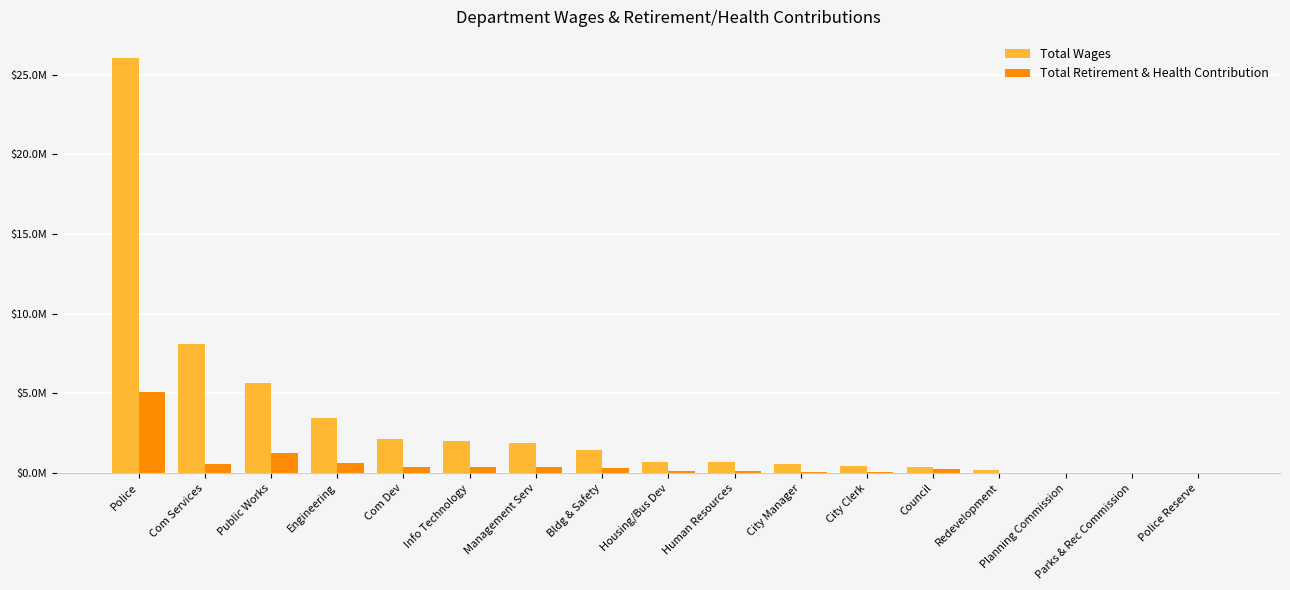

Are the bars horizontal?

No